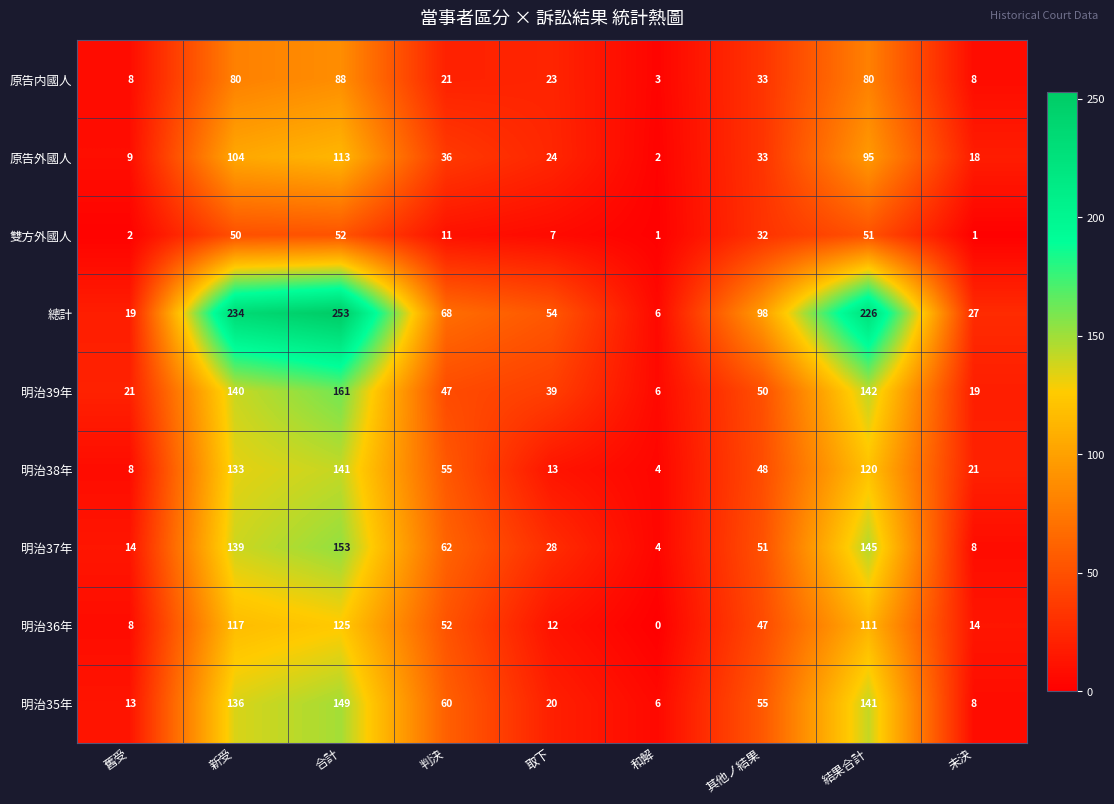

Where is 明治36年 nearest to the value 62?

判決